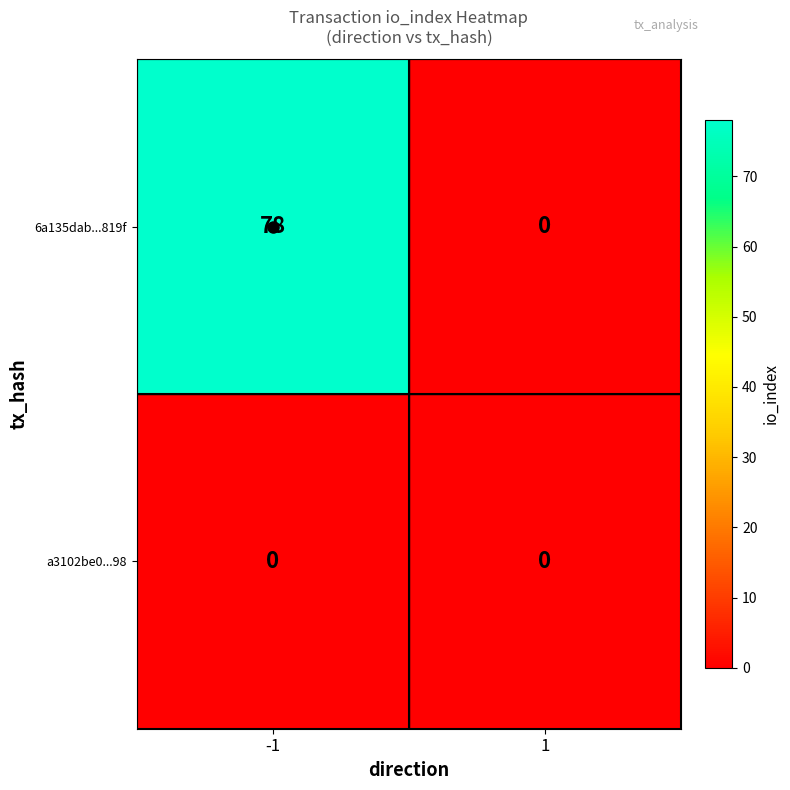

Read the 6a135dab...819f value at -1.

78